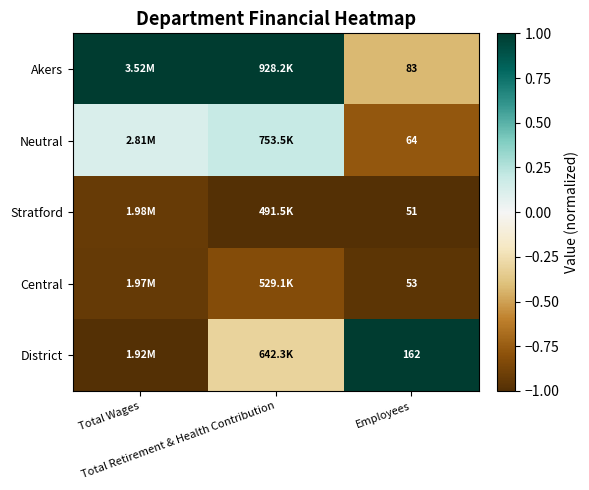

At which label does Akers reach its peak?

Total Wages